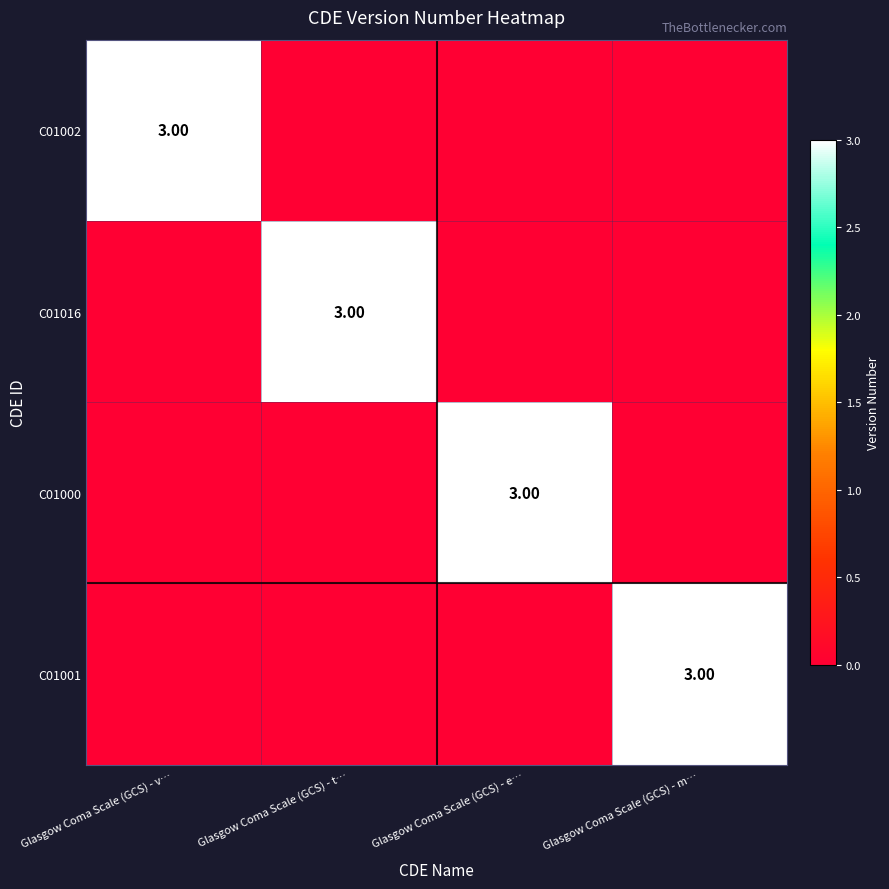

At which category does the chart reach its minimum across all series?

Glasgow Coma Scale (GCS) - t…